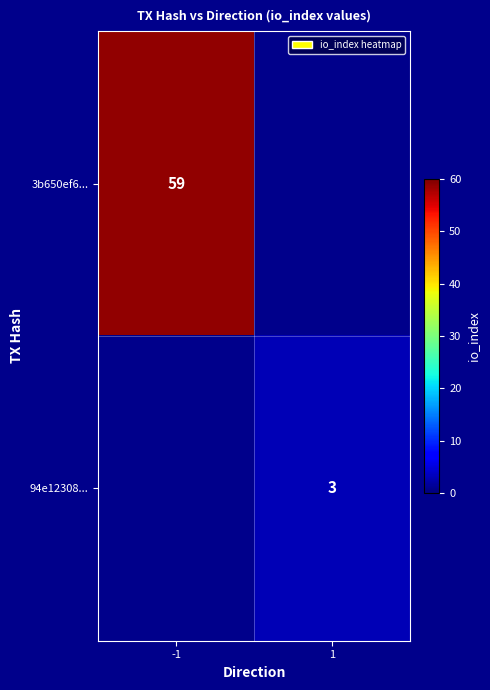

The 94e12308... series shows 3 at 1. True or false?

True